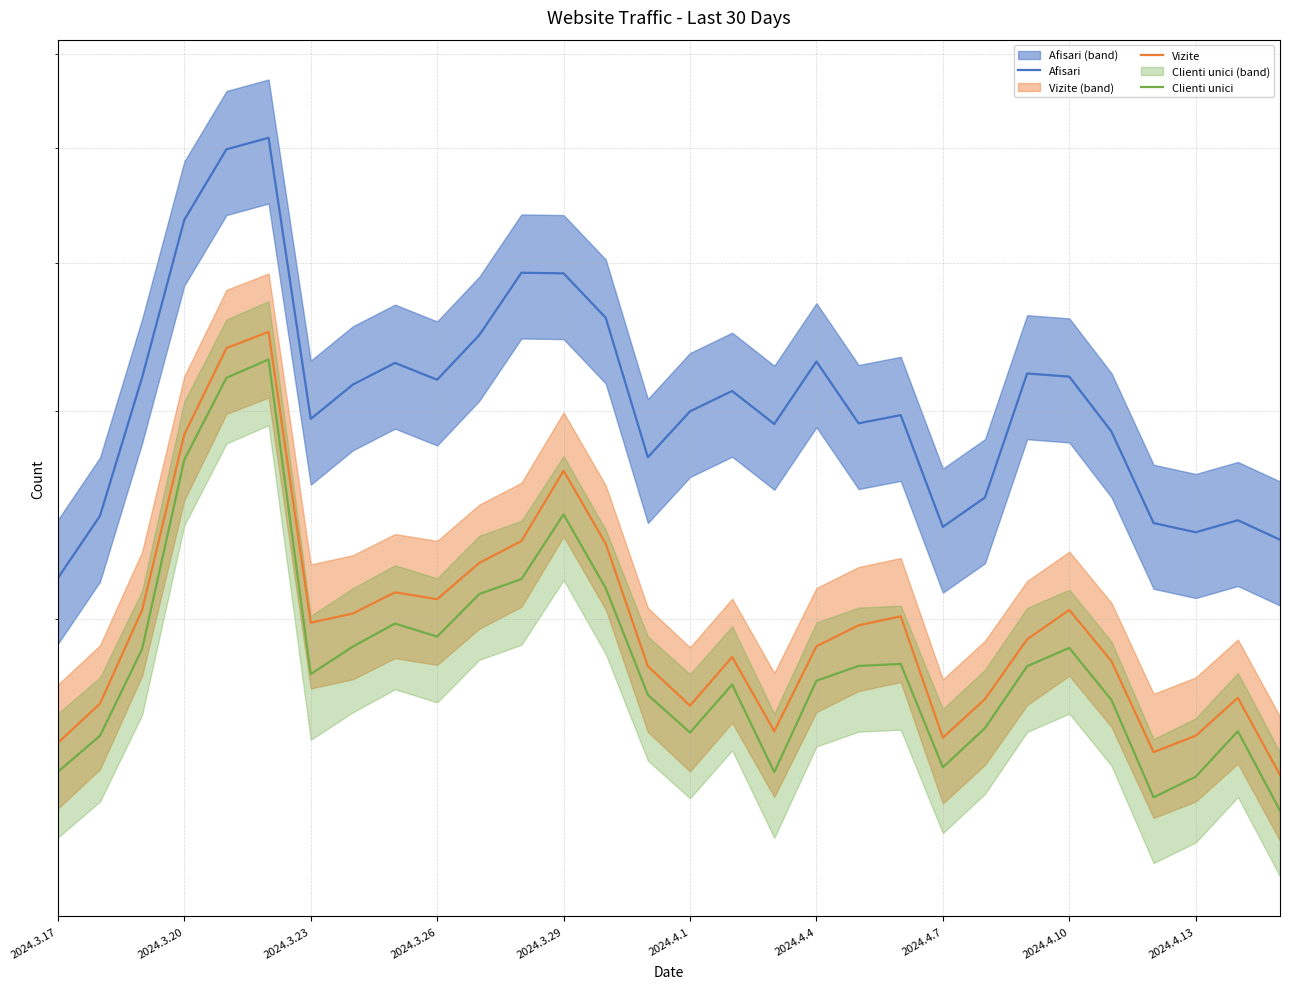

What is the difference between the maximum and minimum values in the Clienti unici series?

1936